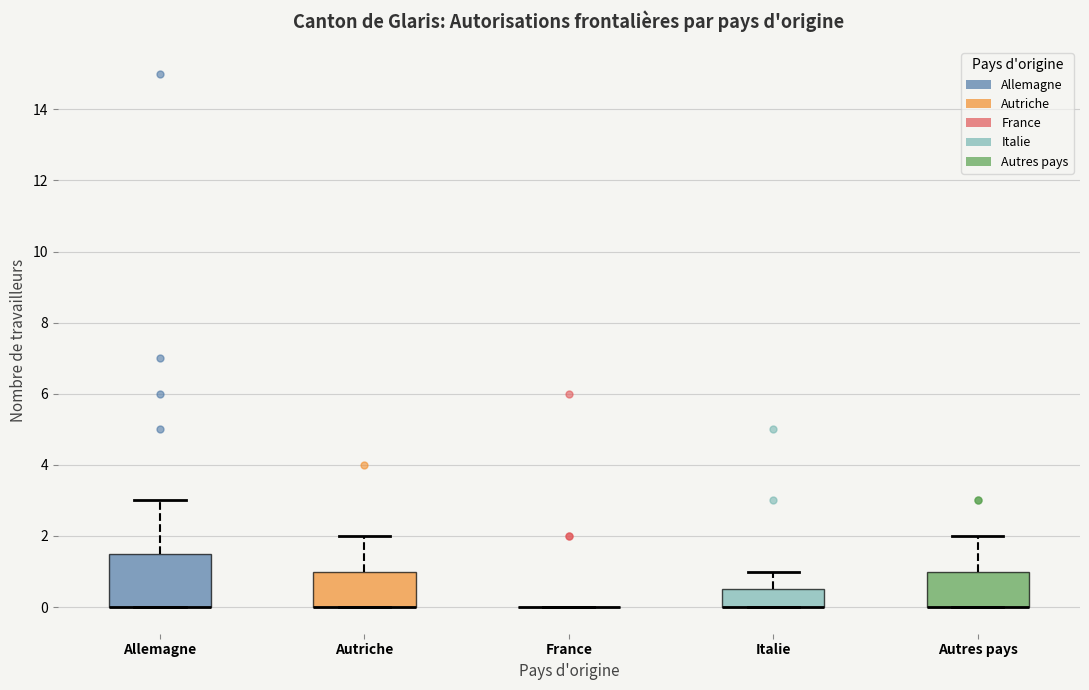

Where is the lower edge of the box for Autriche on the y-axis? The values are not printed on the chart, so give them approximately, as read against the axis.

0.0